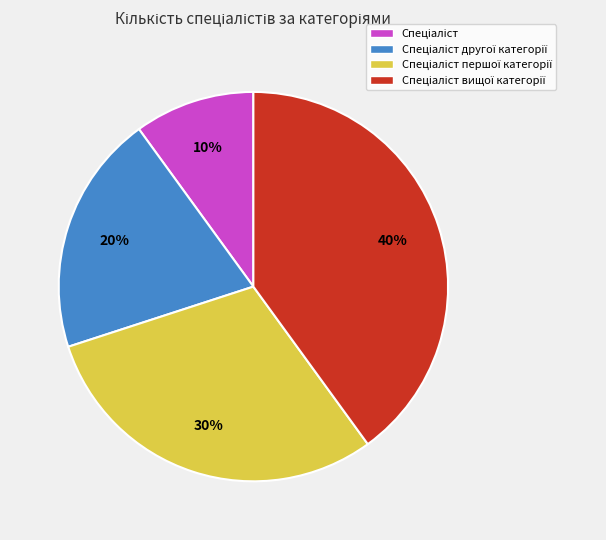

Is there a majority slice in this chart?

No